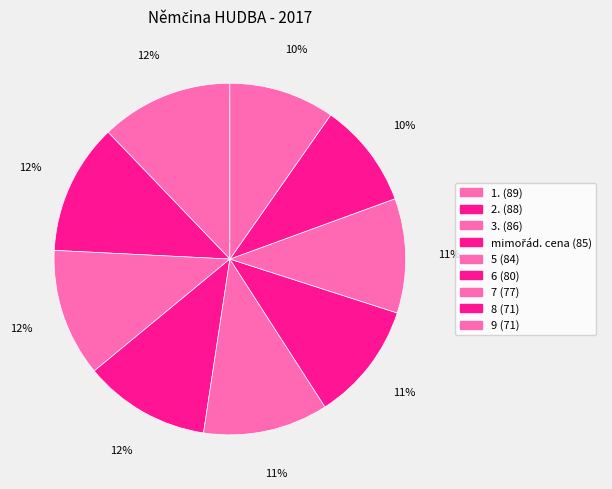

To the nearest percent, what percentage of the pie is 8?

10%